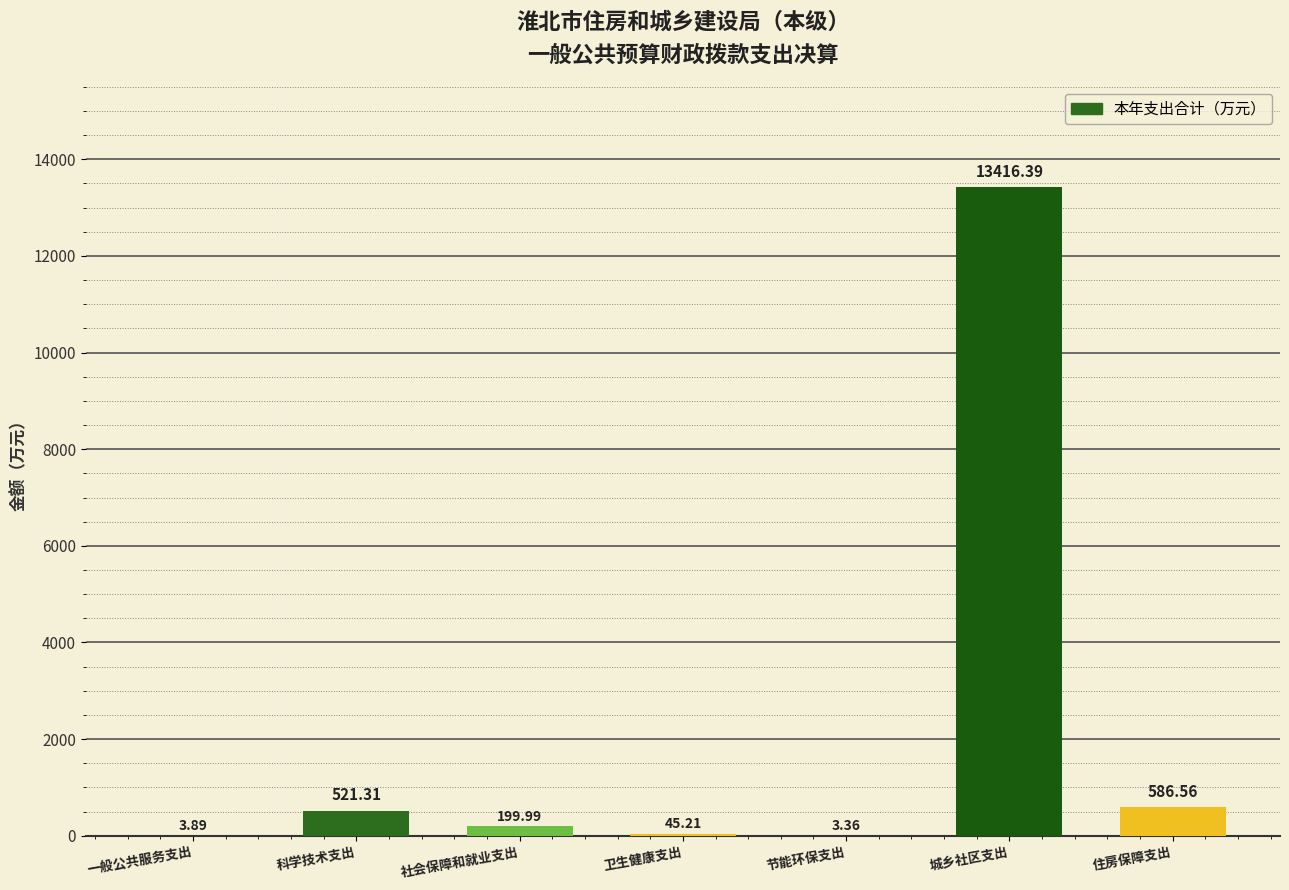

Which has a higher value, 卫生健康支出 or 一般公共服务支出?

卫生健康支出